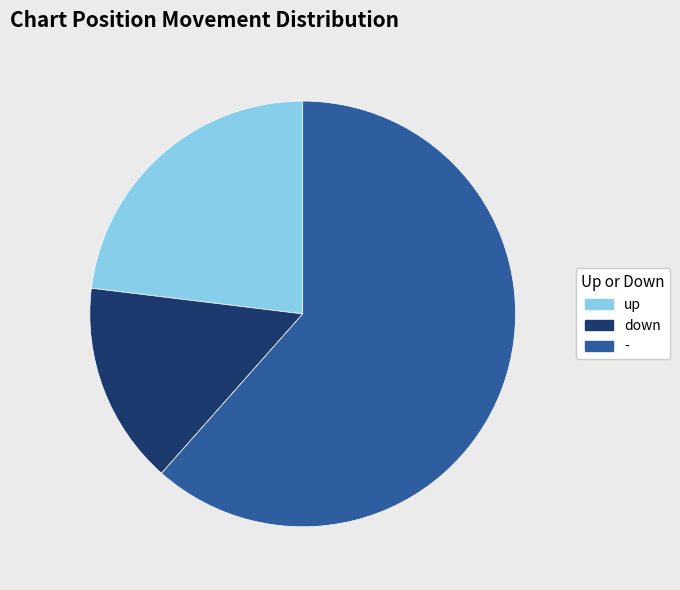

Combined, do down and up account for over 50%?

No